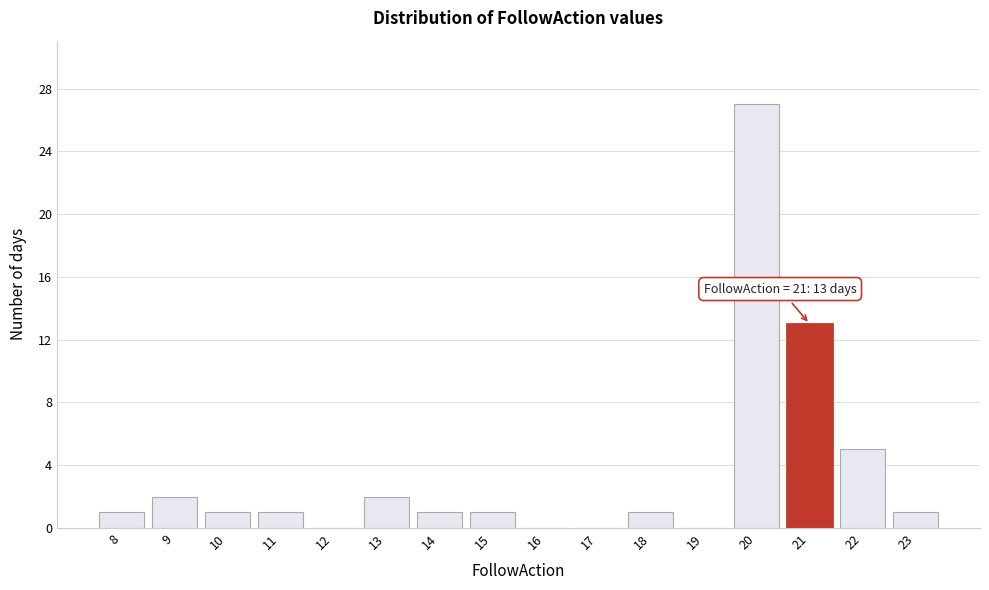

Which range on the x-axis has the tallest bar?

19.5 to 20.5